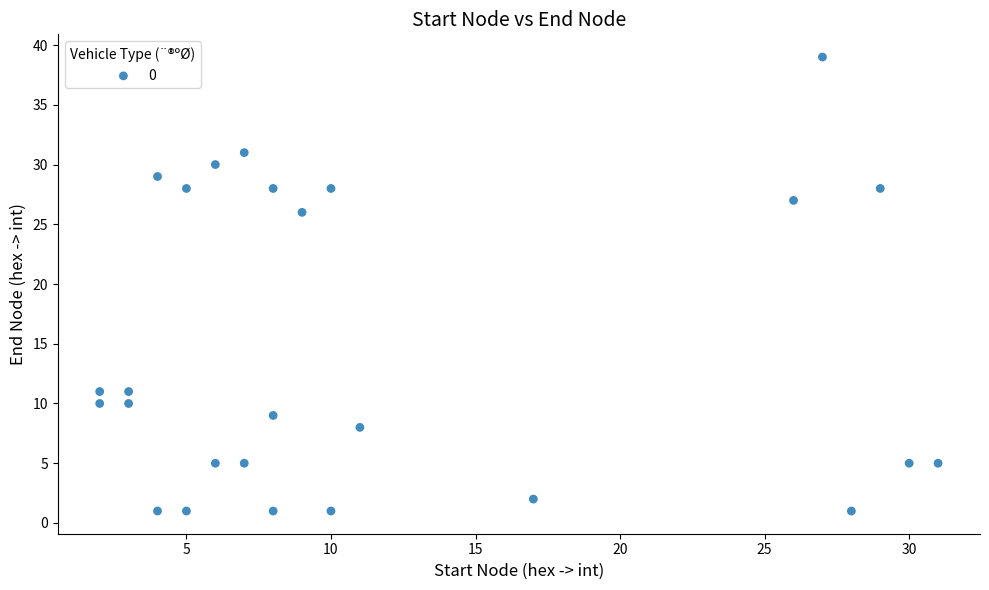

What is the range of X values (max minus min)?

29